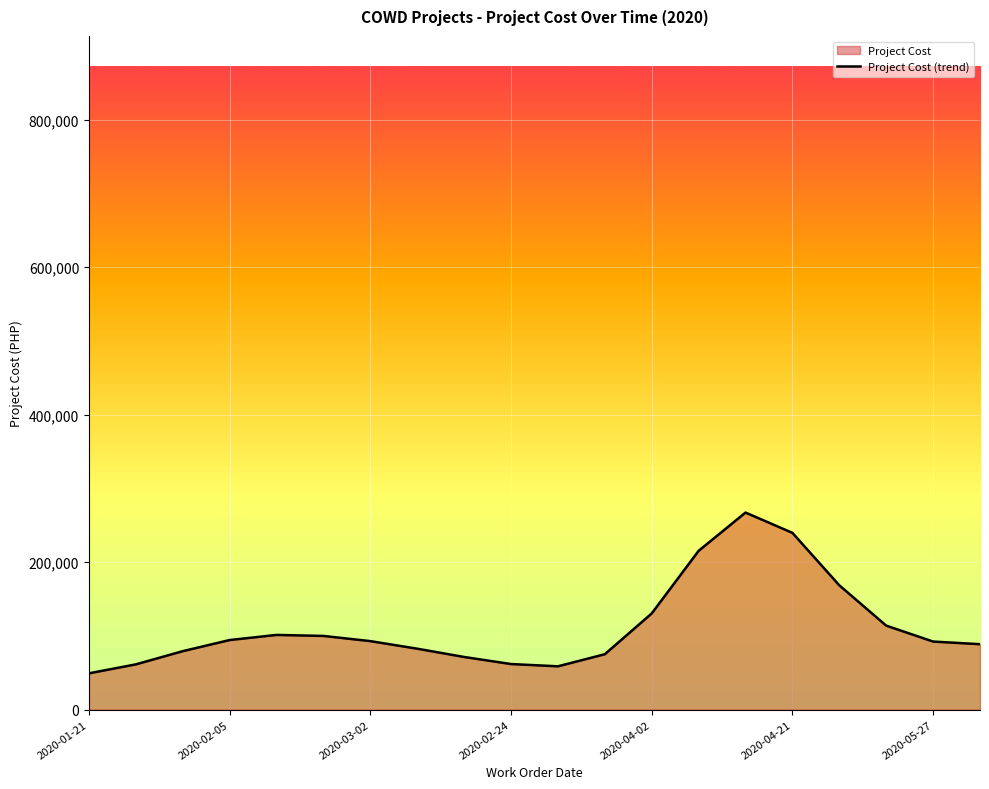

What is the greatest value displayed?

267263.1